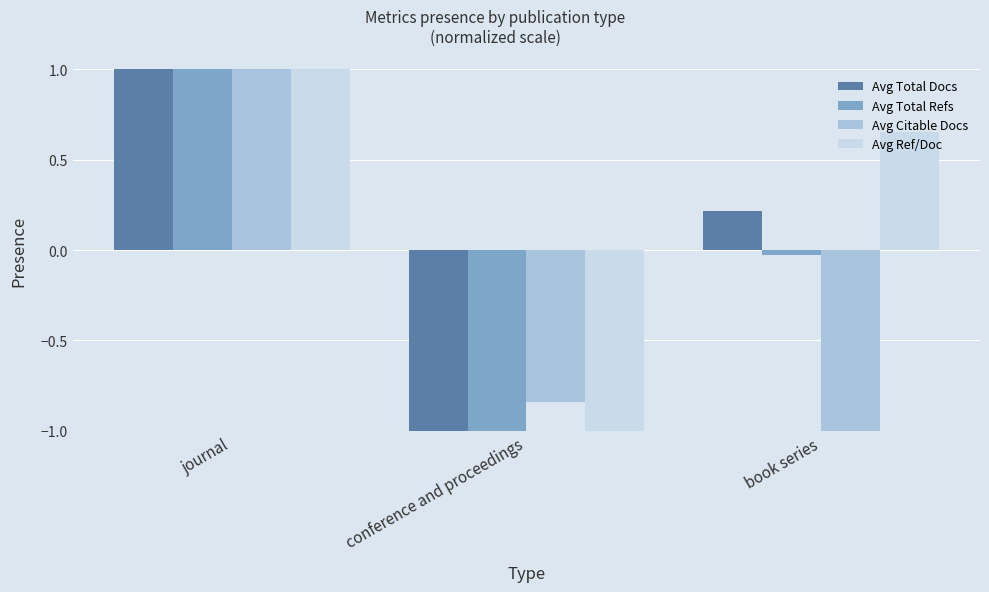

How many data points does each series have?

3